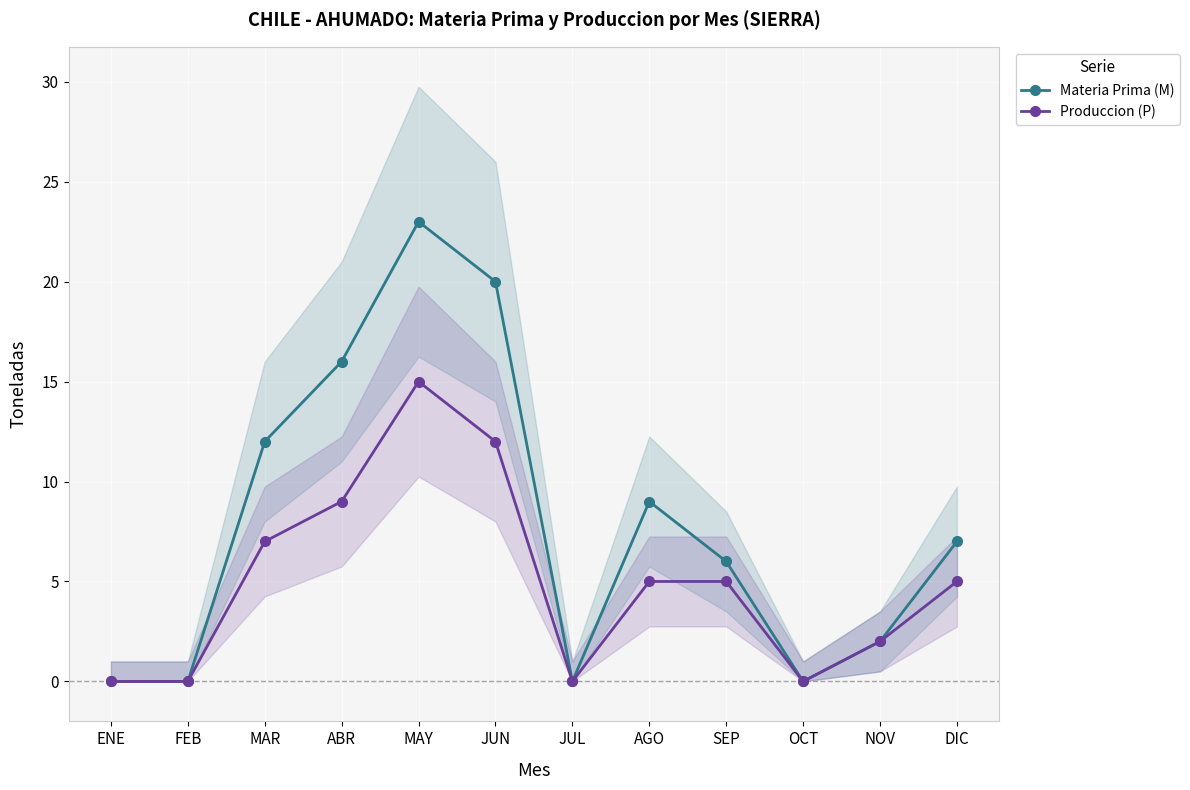

How many interior local peaks does the Produccion (P) series have?

1